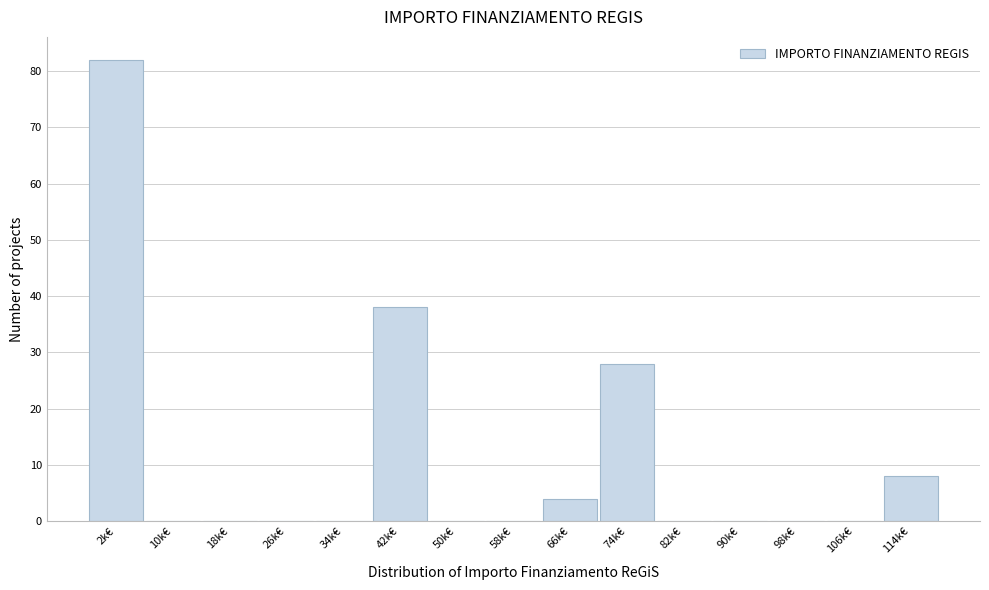

Reading left to right, what are all the values shown in this chart?

2k€=82	10k€=0	18k€=0	26k€=0	34k€=0	42k€=38	50k€=0	58k€=0	66k€=4	74k€=28	82k€=0	90k€=0	98k€=0	106k€=0	114k€=8